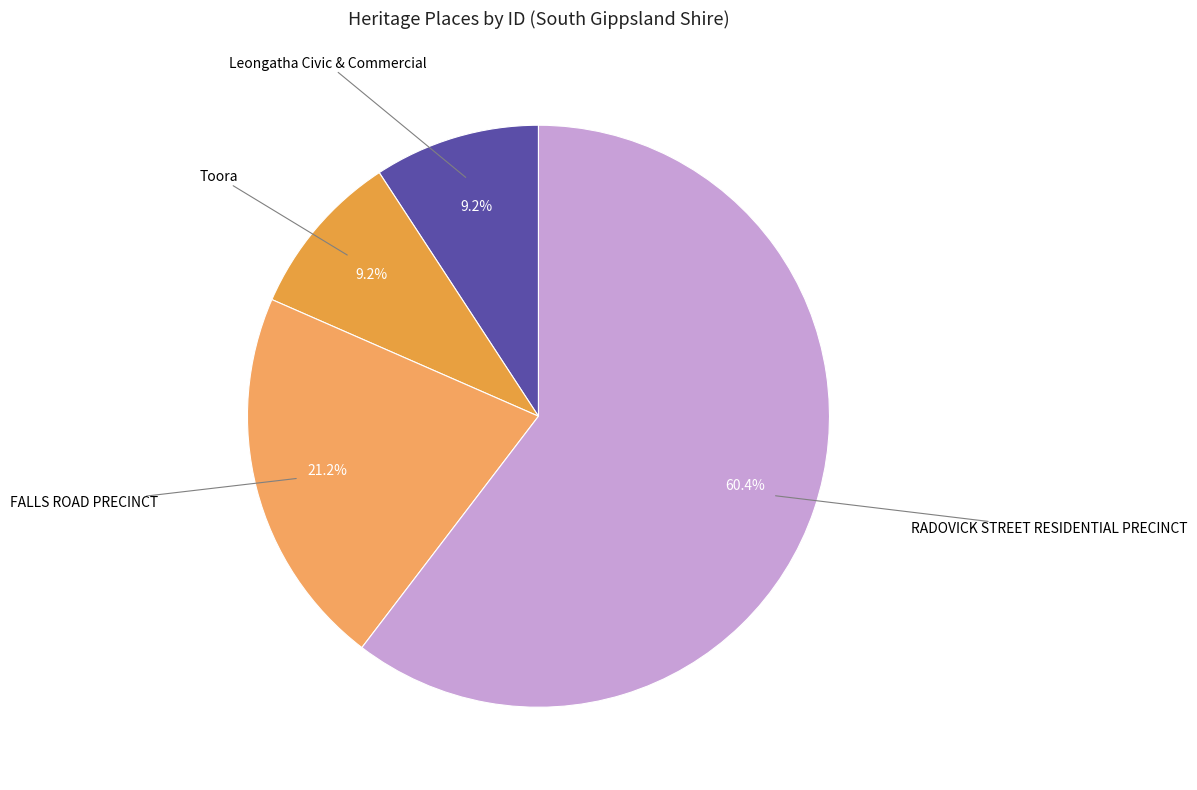

To the nearest percent, what percentage of the pie is Toora?

9%